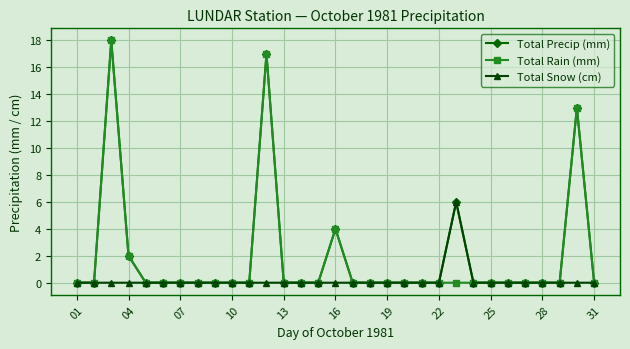

What is the greatest value displayed?

18